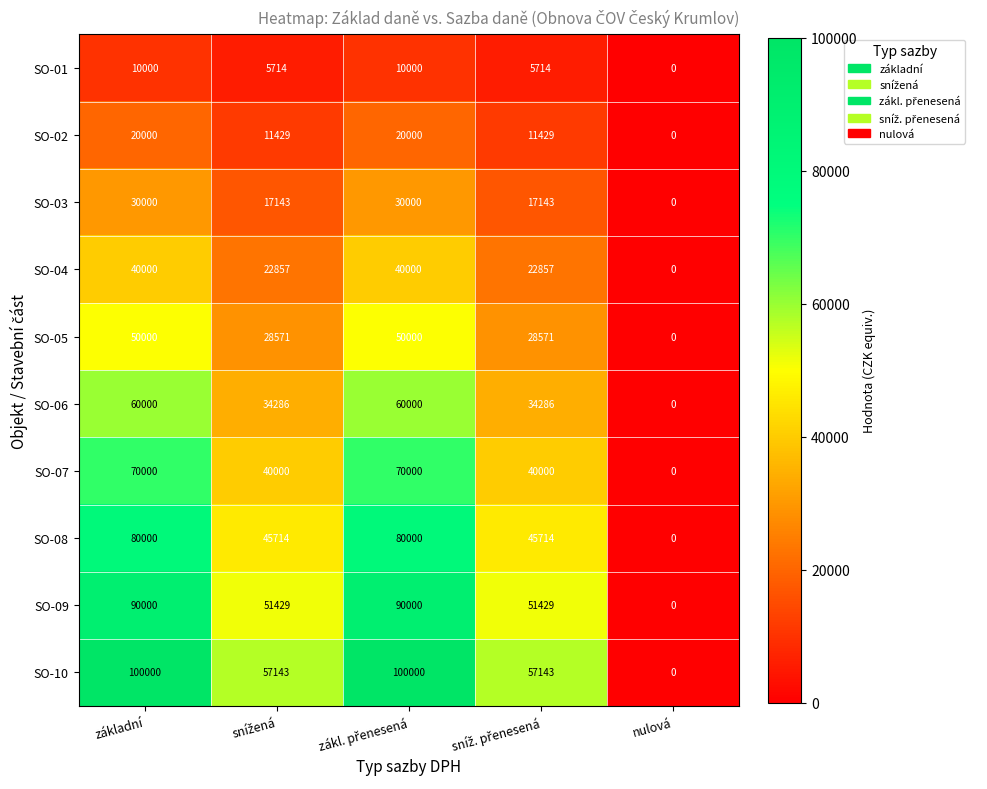

What is the average value of the SO-06 series?

37714